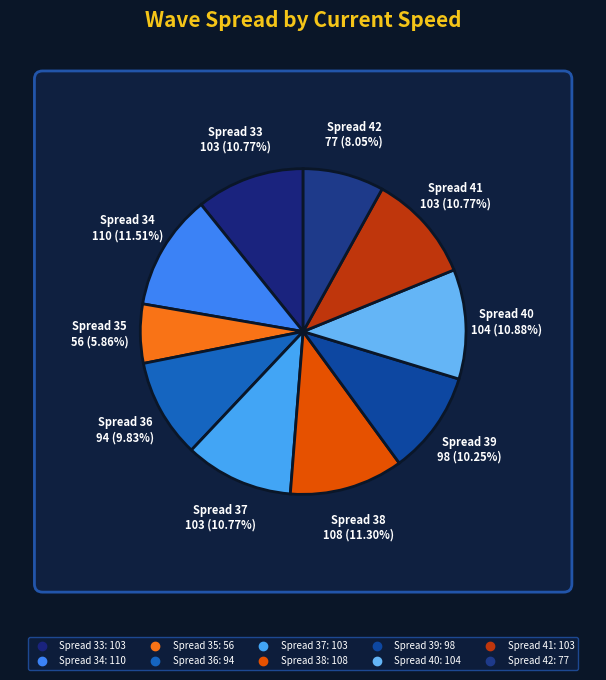

What is the change in value from 36 to 38?

+14